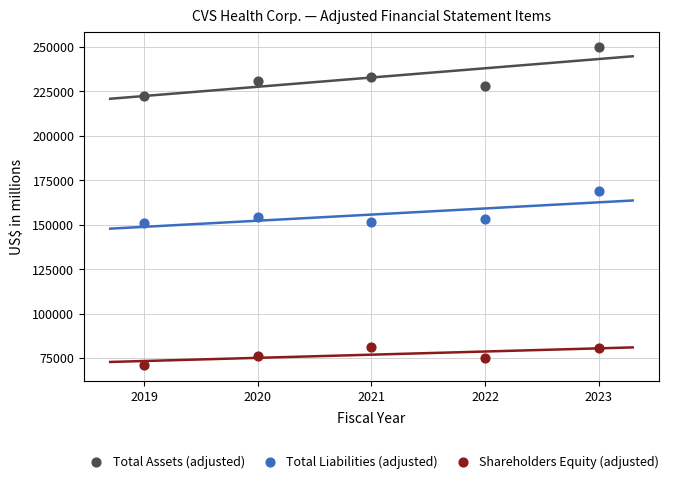

Across all data points, what is the range of X values (max minus min)?

4